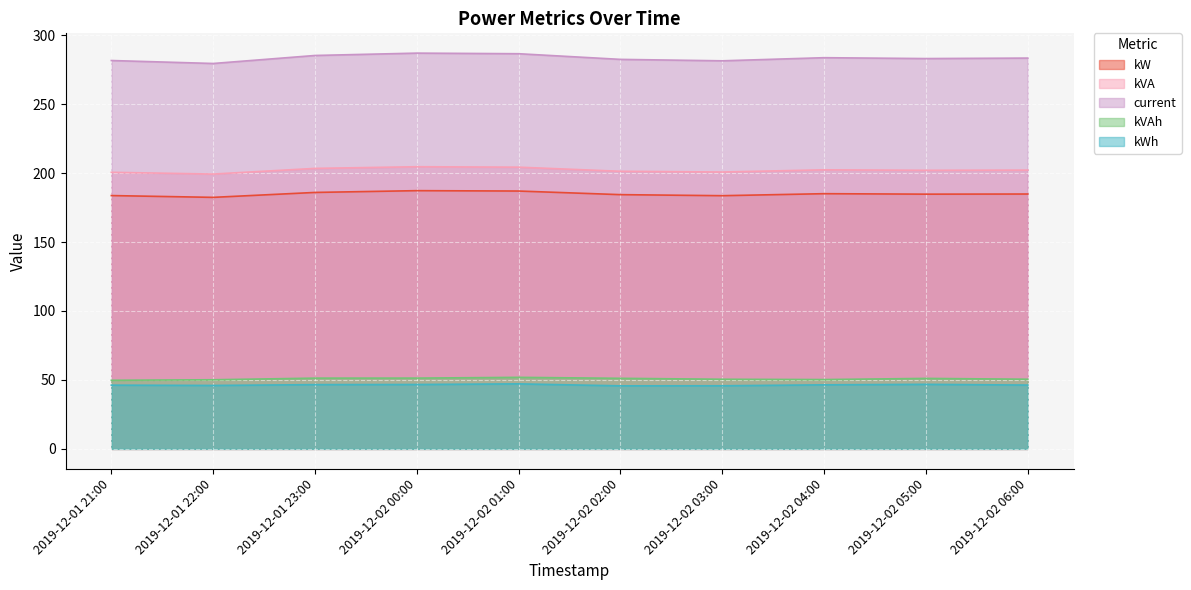

What is the difference between the highest and lowest values at 2019-12-01 23:00?

238.6